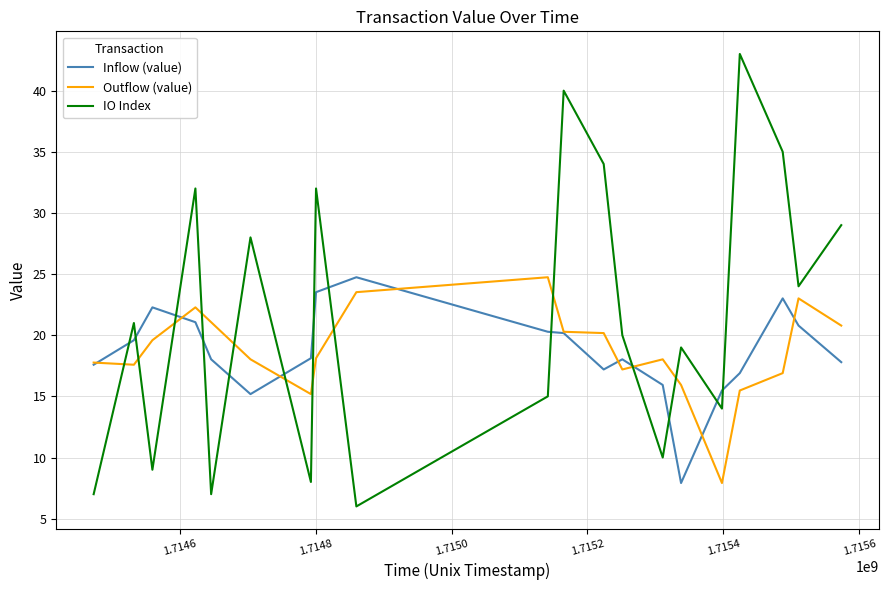

Which series has the largest range (max minus min)?

IO Index